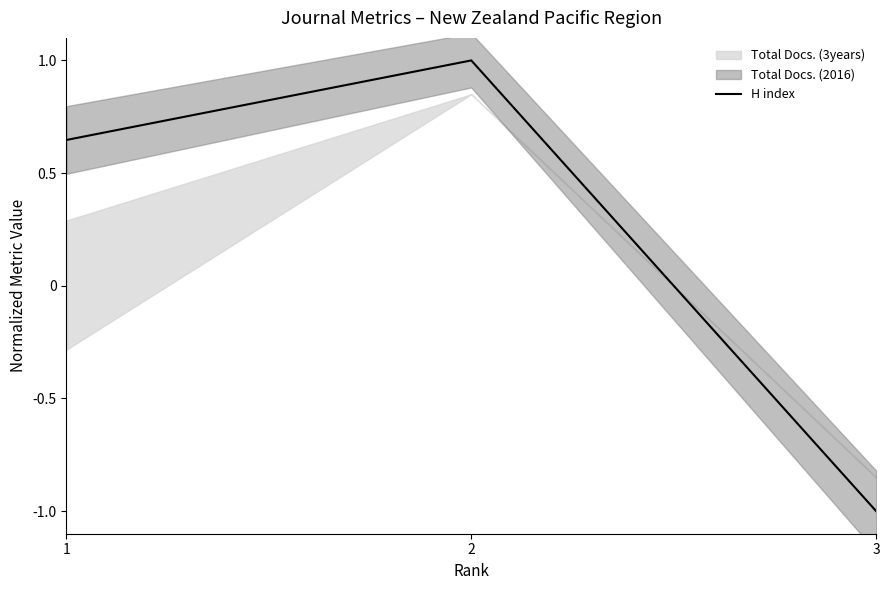

What is the value of the 1st point from the left?

0.6